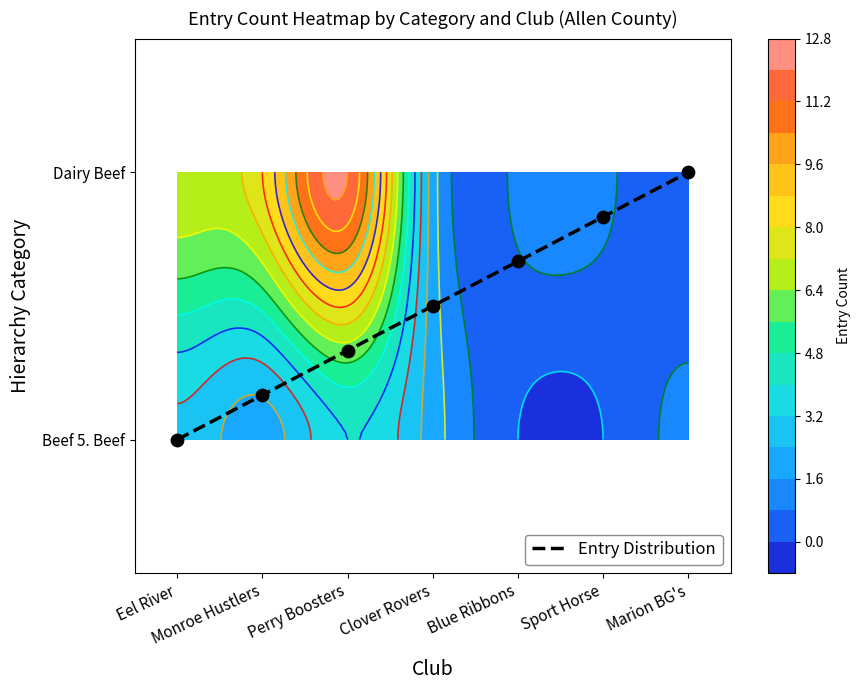

Which category has the highest value across all series?

Marion BG's